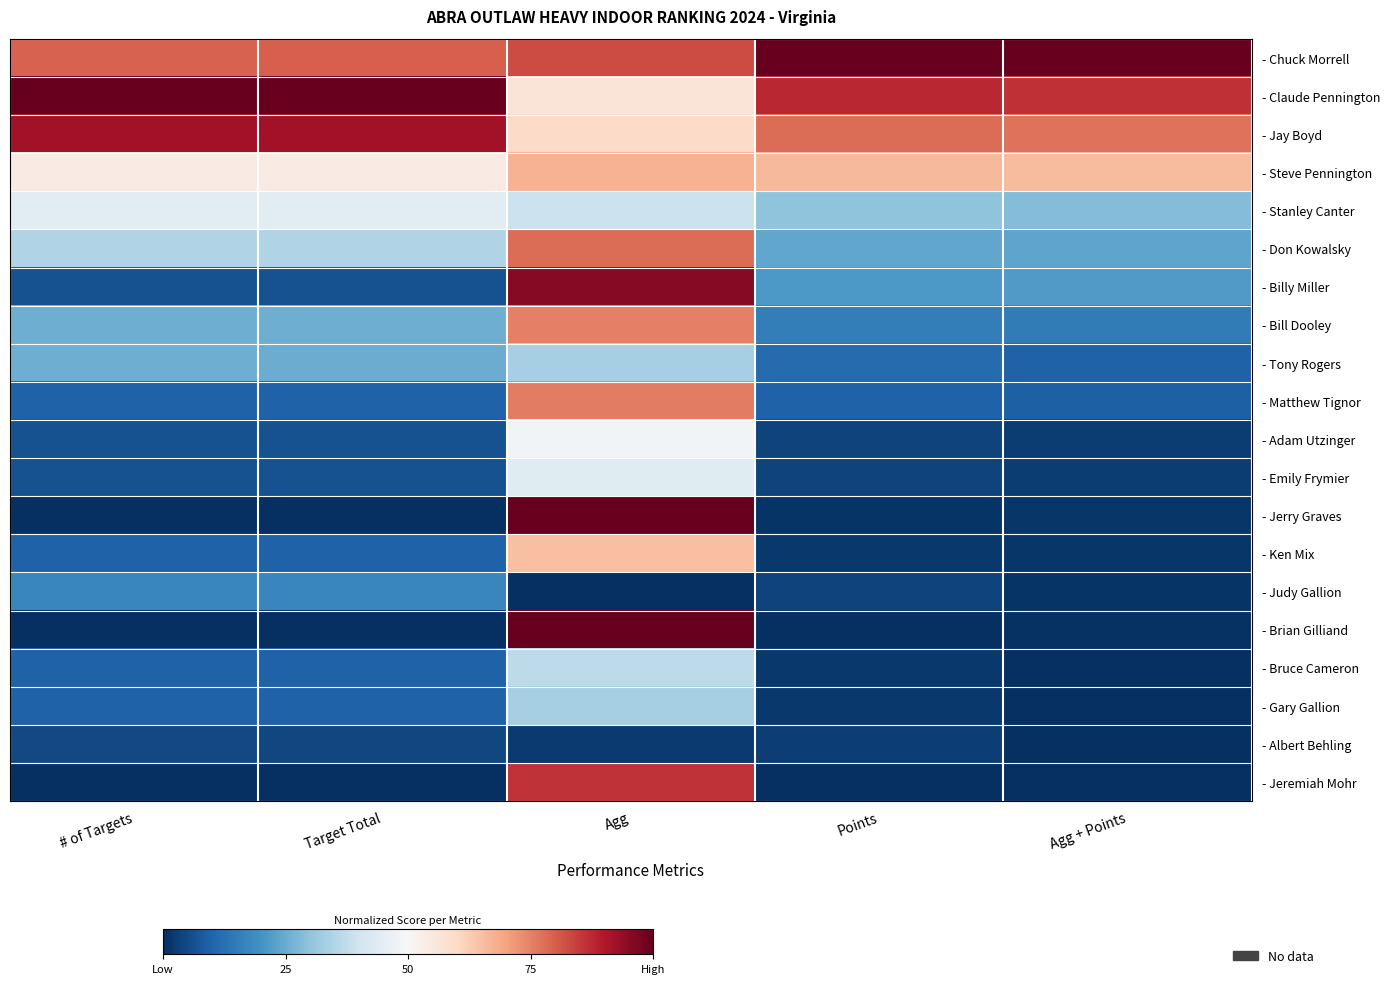

What is the difference between the highest and lowest values at # of Targets?

1.0